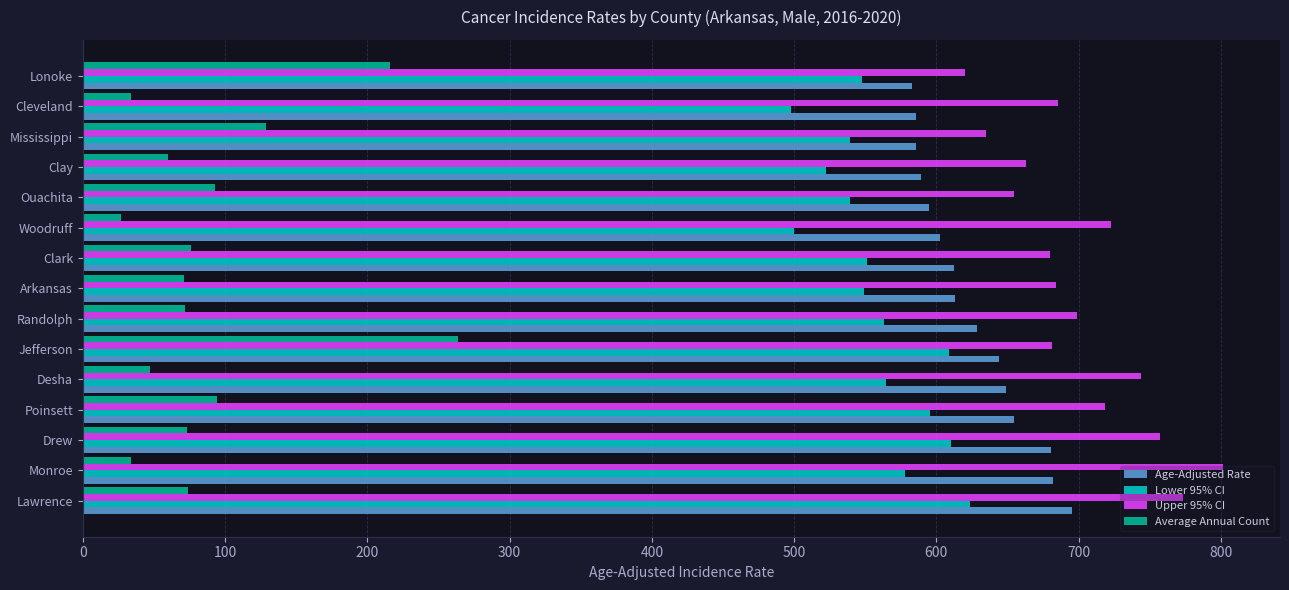

Where is Average Annual Count nearest to the value 145?

Mississippi